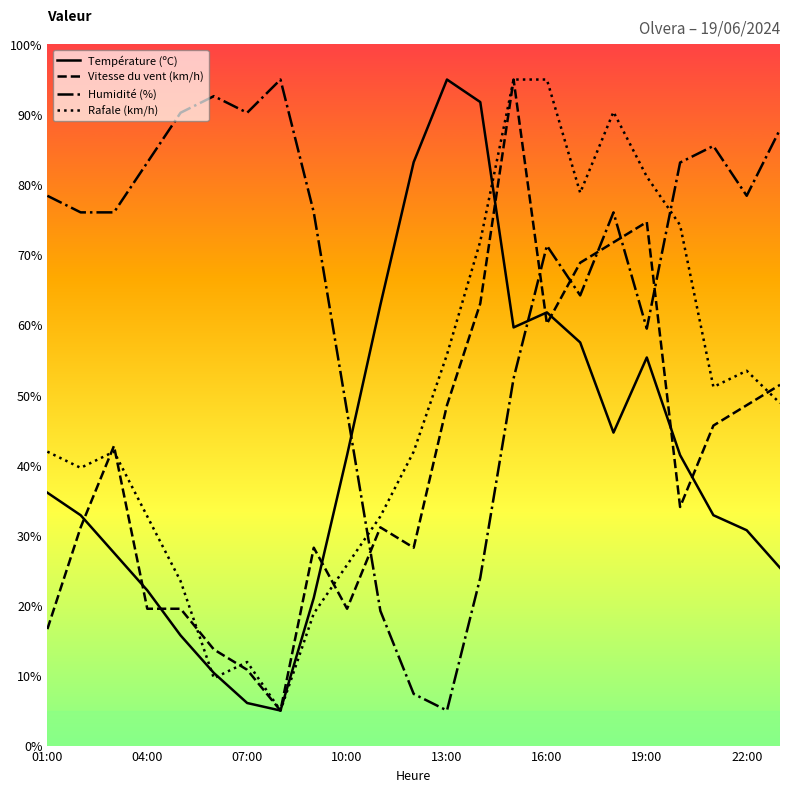

What is the smallest value displayed?

5.0